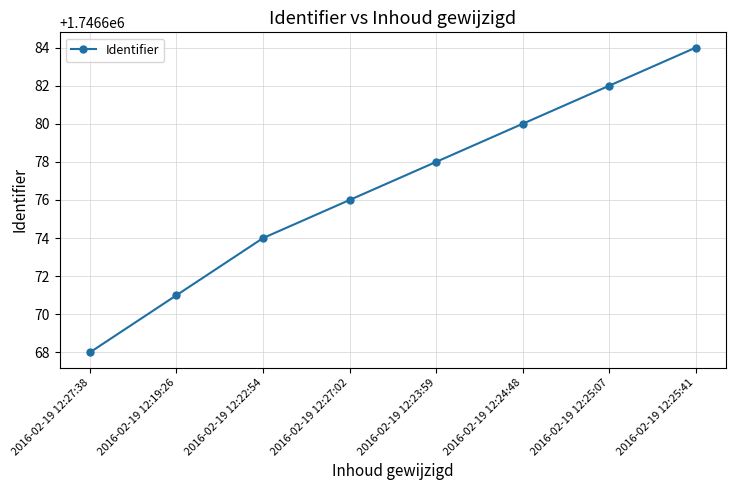

Reading left to right, extract all data points from this chart.

2016-02-19 12:27:38=1746668	2016-02-19 12:19:26=1746671	2016-02-19 12:22:54=1746674	2016-02-19 12:27:02=1746676	2016-02-19 12:23:59=1746678	2016-02-19 12:24:48=1746680	2016-02-19 12:25:07=1746682	2016-02-19 12:25:41=1746684